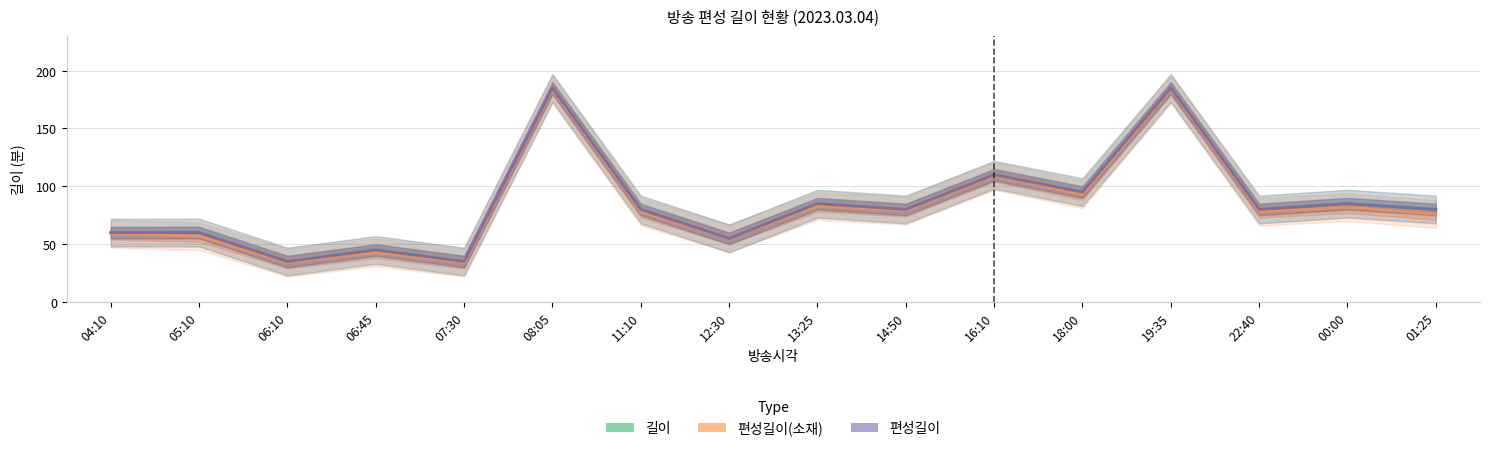

How many lines are shown in the chart?

3